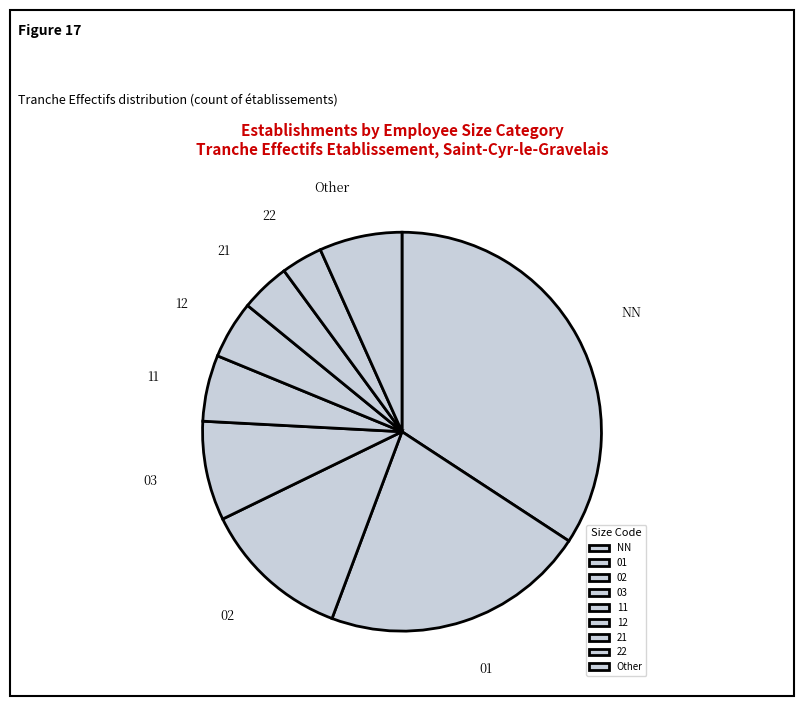

Which category has the smallest portion of the pie?

22